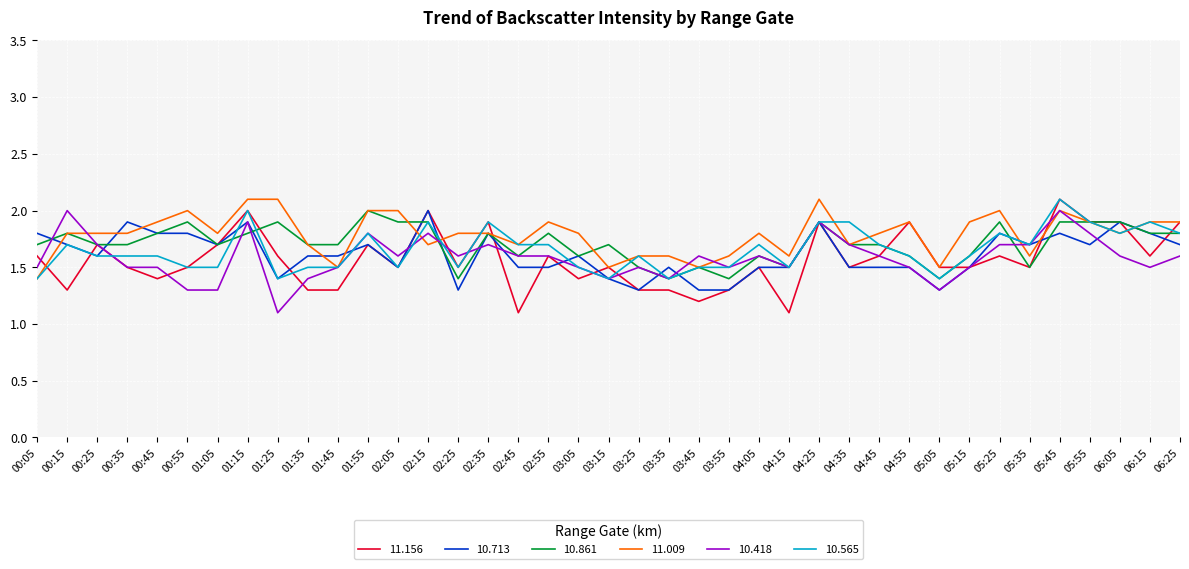

Which series ends up on top after the final intersection of 11.156 and 10.861?

11.156